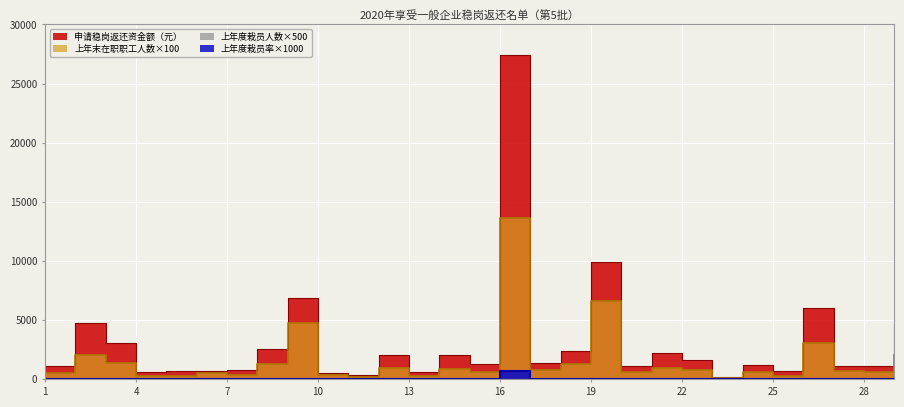

Reading left to right, list all the values displayed in this chart.

上年末在职职工人数（人）: 500.0	2100.0	1400.0	300.0	300.0	500.0	400.0	1300.0	4800.0	400.0	200.0	1000.0	300.0	900.0	600.0	13600.0	800.0	1300.0	6600.0	600.0	1000.0	800.0	100.0	600.0	300.0	3100.0	700.0	600.0	2100.0
申请稳岗返还资金额（元）: 1088.6	4764.2	3038.3	642.6	672.4	687.0	776.0	2592.8	6836.0	508.4	371.2	2064.6	601.8	2036.0	1305.6	27444.3	1346.8	2412.8	9926.0	1100.8	2205.2	1651.2	211.2	1214.4	679.2	6044.4	1128.4	1140.8	4612.5
上年度栽员人数（人）: 0.0	0.0	0.0	0.0	0.0	0.0	0.0	0.0	0.0	0.0	0.0	0.0	0.0	0.0	0.0	730.0	0.0	0.0	0.0	0.0	0.0	0.0	0.0	0.0	0.0	0.0	0.0	0.0	0.0